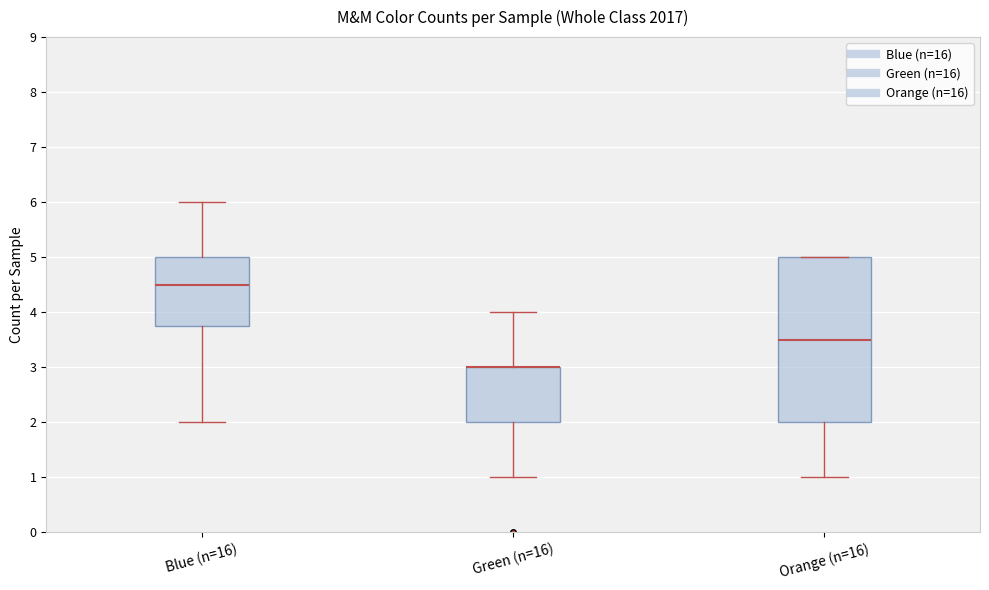

Where is the upper edge of the box for Blue (n=16) on the y-axis? The values are not printed on the chart, so give them approximately, as read against the axis.

5.0